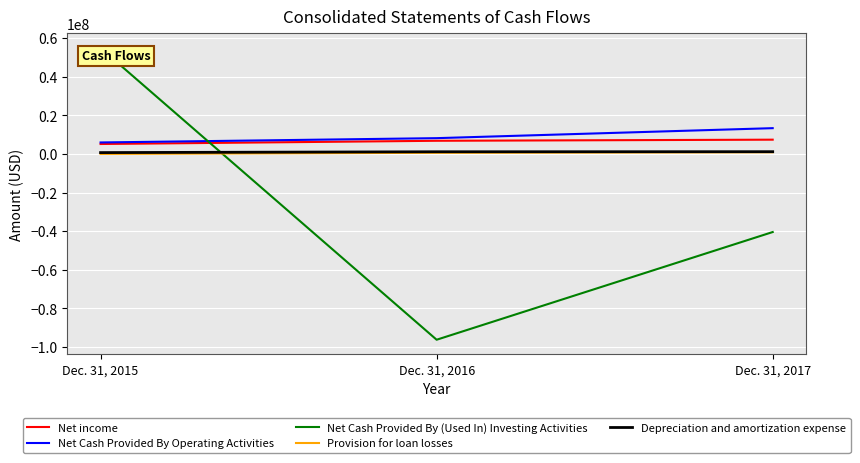

Count the Net Cash Provided By Operating Activities values in the range 6006000 to 13419000.

3